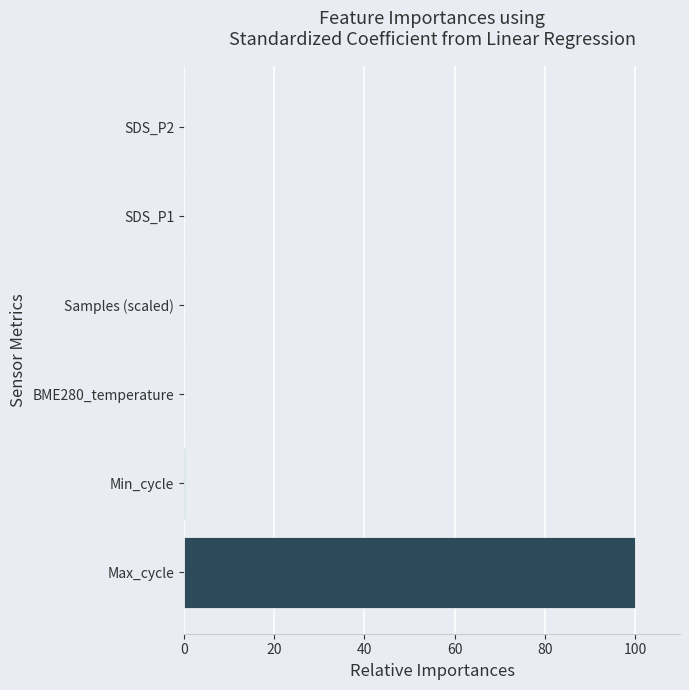

The chart shows a value of 0.0 at BME280_temperature. True or false?

True